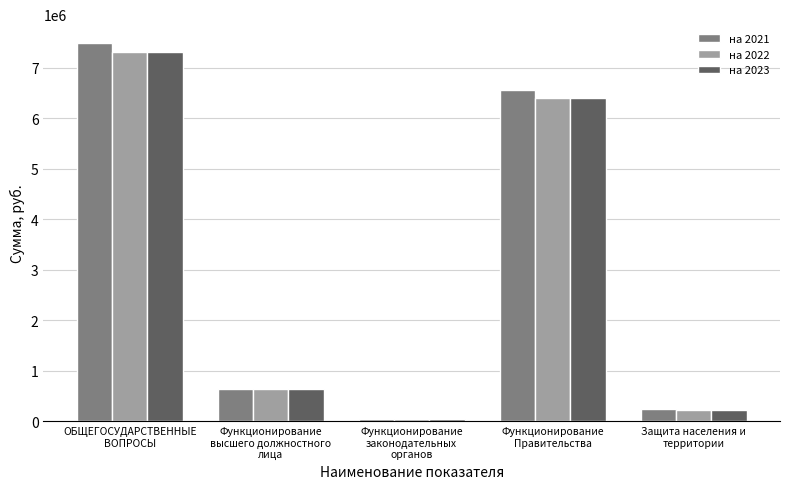

Are the bars grouped side by side (vs. stacked)?

Yes